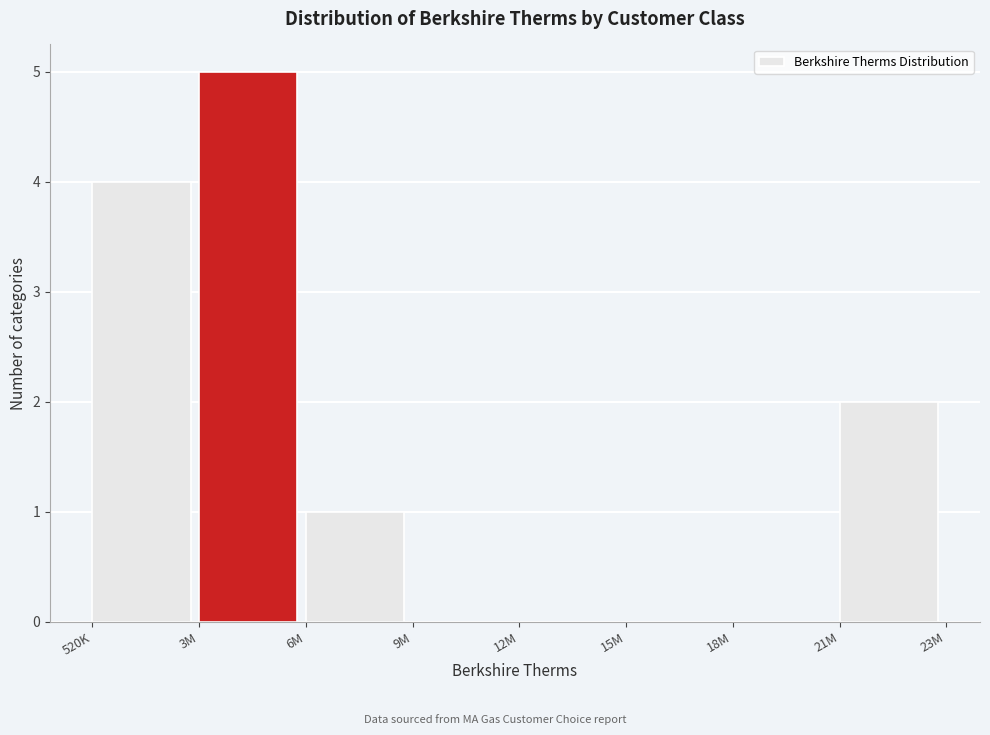

Reading left to right, list all the values displayed in this chart.

520K=4	3M=5	6M=1	9M=0	12M=0	15M=0	18M=0	21M=2